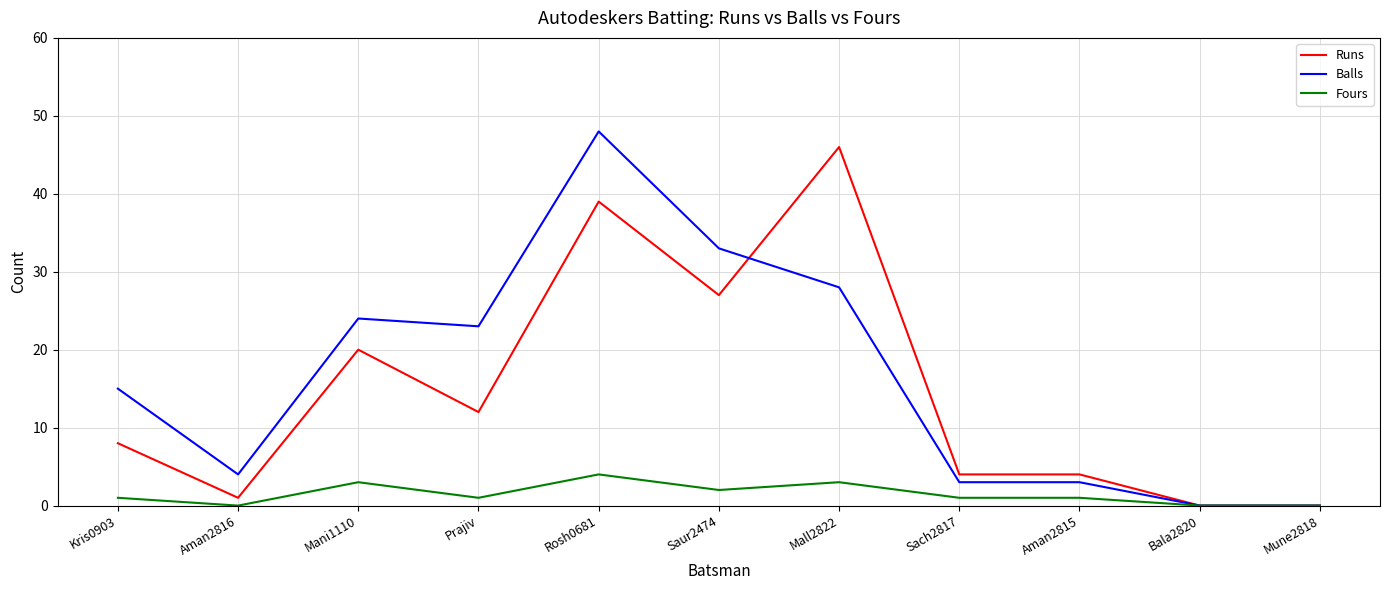

Reading left to right, transcribe all the data shown in this chart.

Runs: 8	1	20	12	39	27	46	4	4	0	0
Balls: 15	4	24	23	48	33	28	3	3	0	0
Fours: 1	0	3	1	4	2	3	1	1	0	0